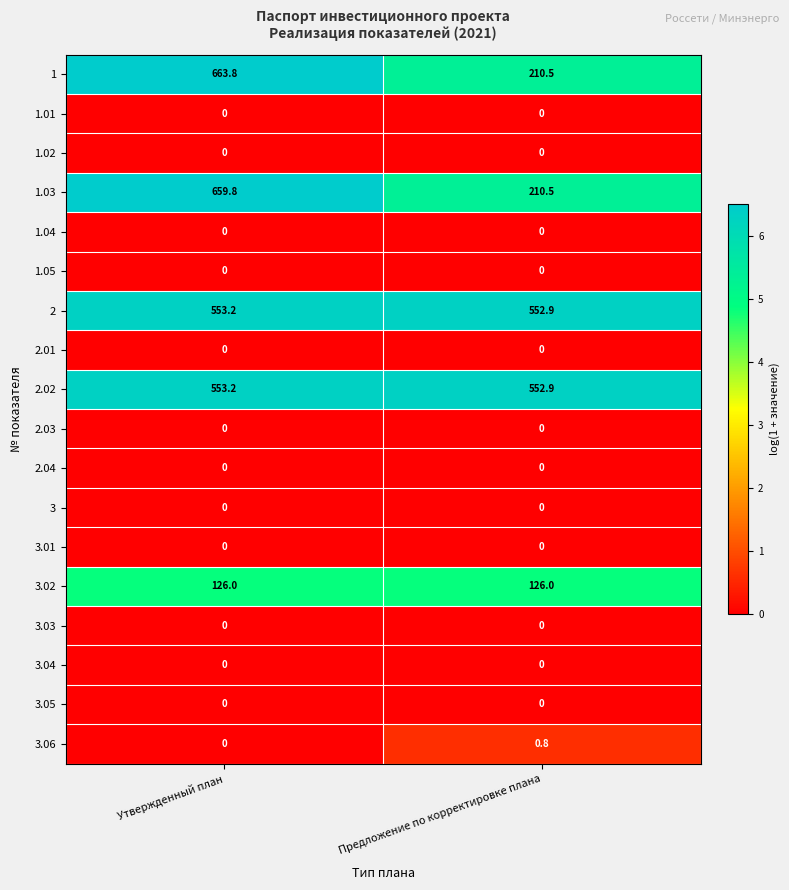

At which category is the sum across all series the highest?

Утвержденный план